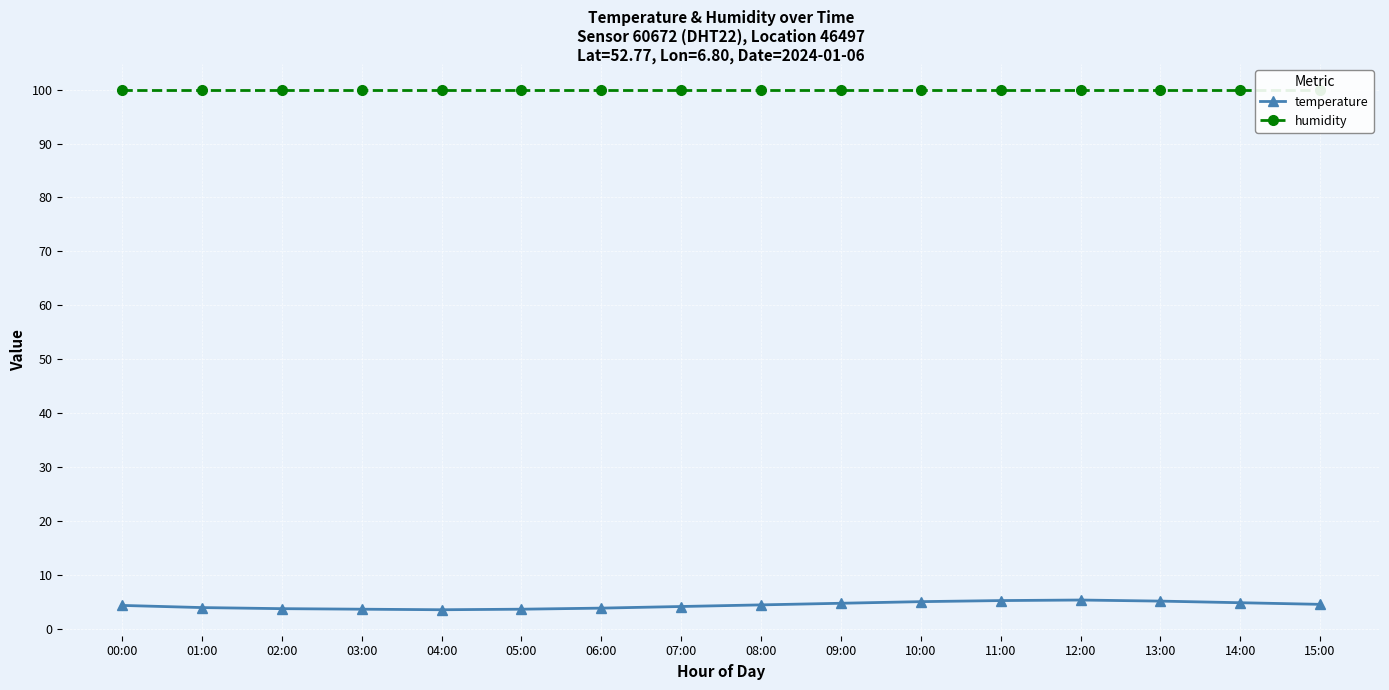

Rank the categories by humidity value from lowest to highest.

00:00, 01:00, 02:00, 03:00, 04:00, 05:00, 06:00, 07:00, 08:00, 09:00, 10:00, 11:00, 12:00, 13:00, 14:00, 15:00